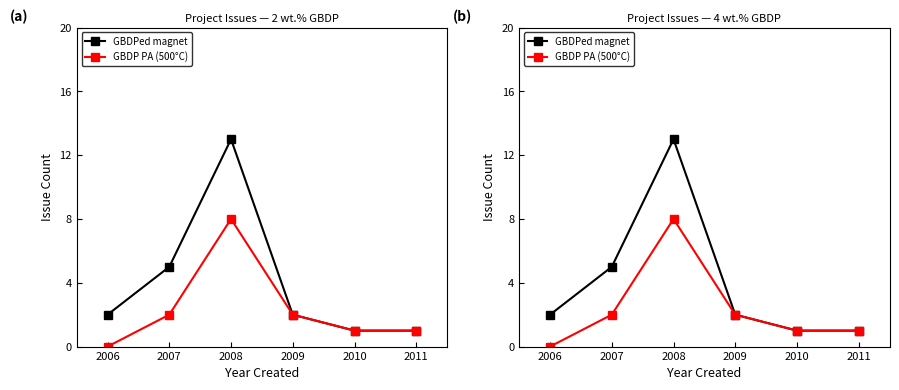

Reading left to right, extract all data points from this chart.

GBDPed magnet: 2006=2	2007=5	2008=13	2009=2	2010=1	2011=1
GBDP PA (500°C): 2006=0	2007=2	2008=8	2009=2	2010=1	2011=1